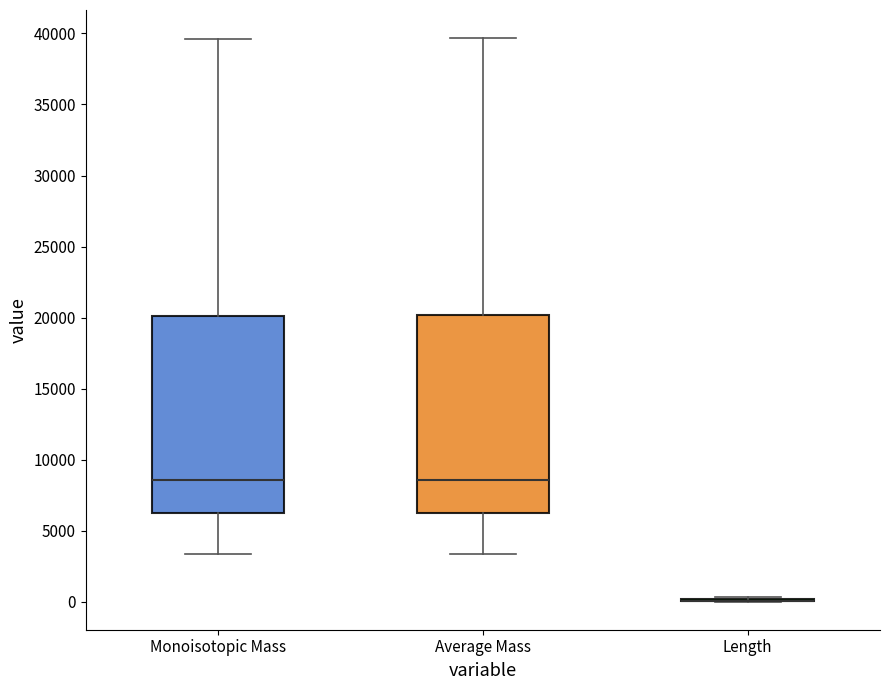

Reading left to right, transcribe this box plot: for each box, give where its median line is, the range the box spans, and where its two whiskers end, as read against the y-axis. The values are not printed on the chart, so give them approximately, as read against the axis.

Monoisotopic Mass: median 8500, box 6500 to 20000, whiskers 3500 to 39500
Average Mass: median 8500, box 6500 to 20000, whiskers 3500 to 39500
Length: box collapsed to a line at 0, whiskers 0 to 500